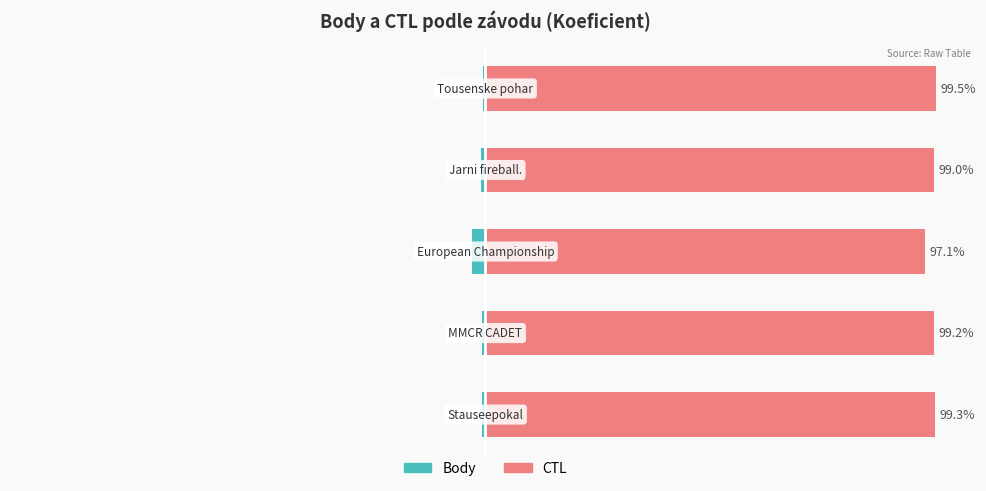

Reading left to right, what are all the values shown in this chart?

Body: -0.7	-0.8	-2.9	-1.0	-0.5
CTL: 99.3	99.2	97.1	99.0	99.5